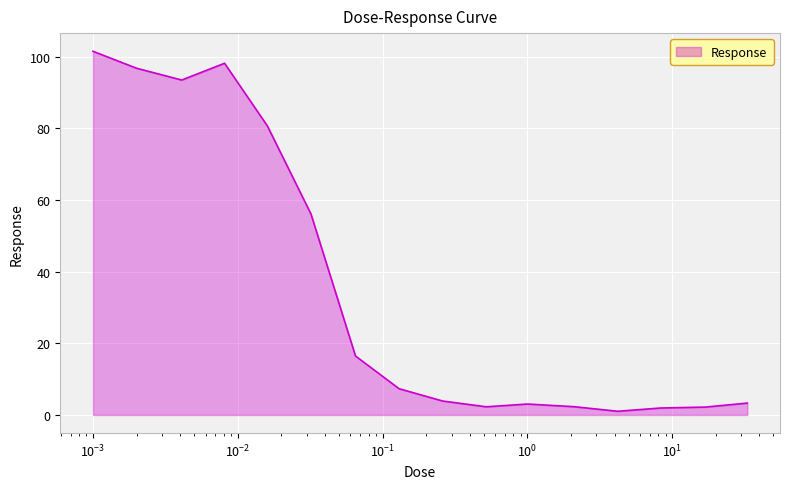

What is the maximum value shown in the chart?

101.5